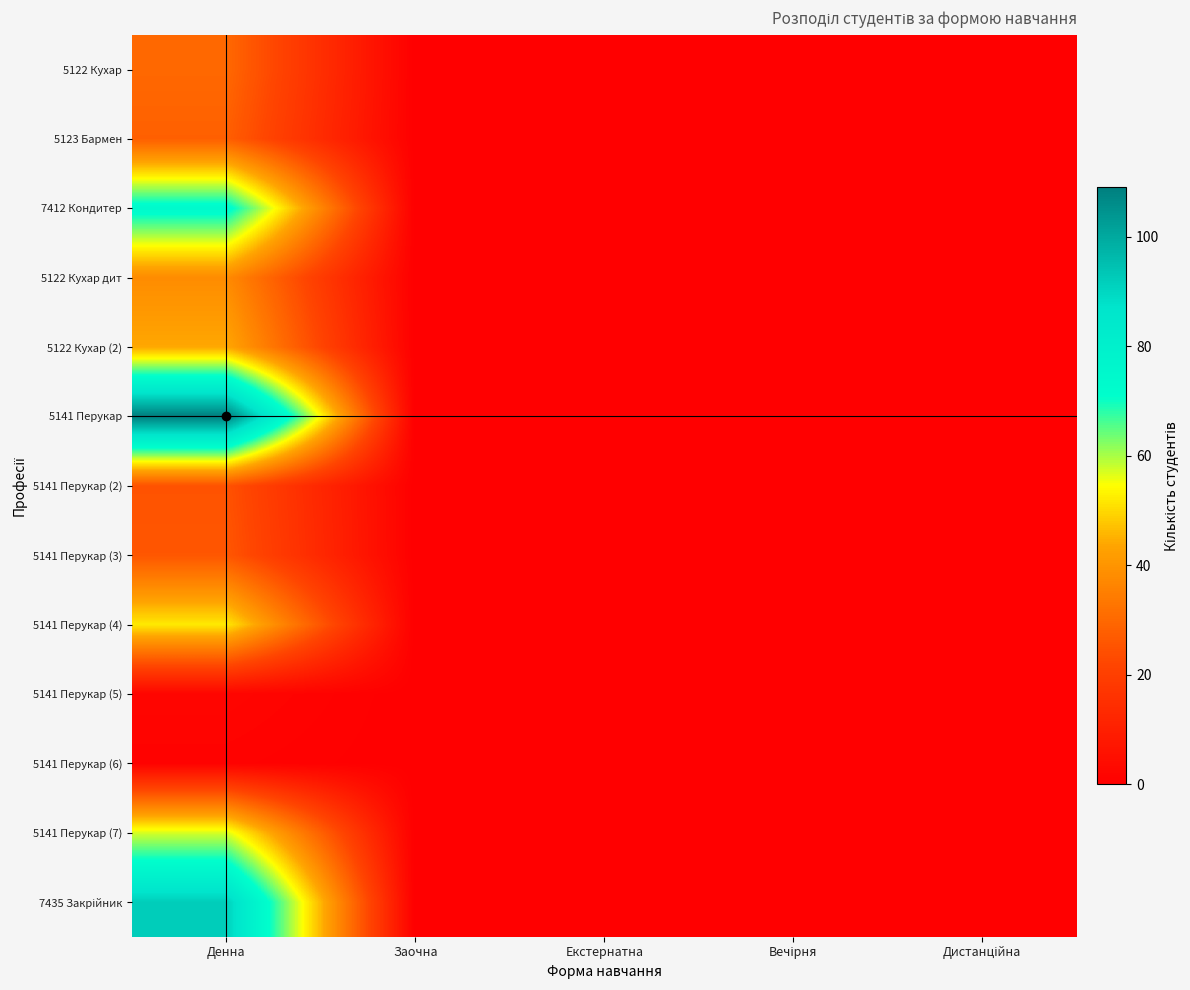

At how many categories does at least one series exceed 30?

1